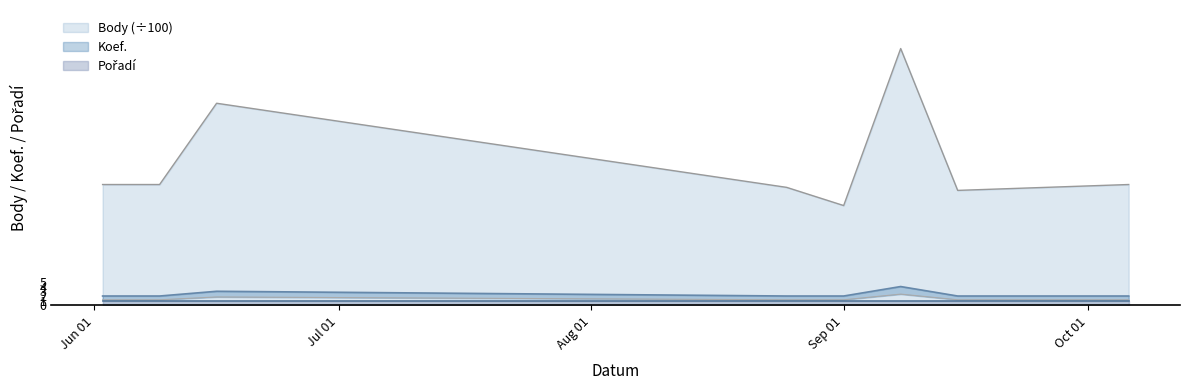

Which series has the largest total across all categories?

Body